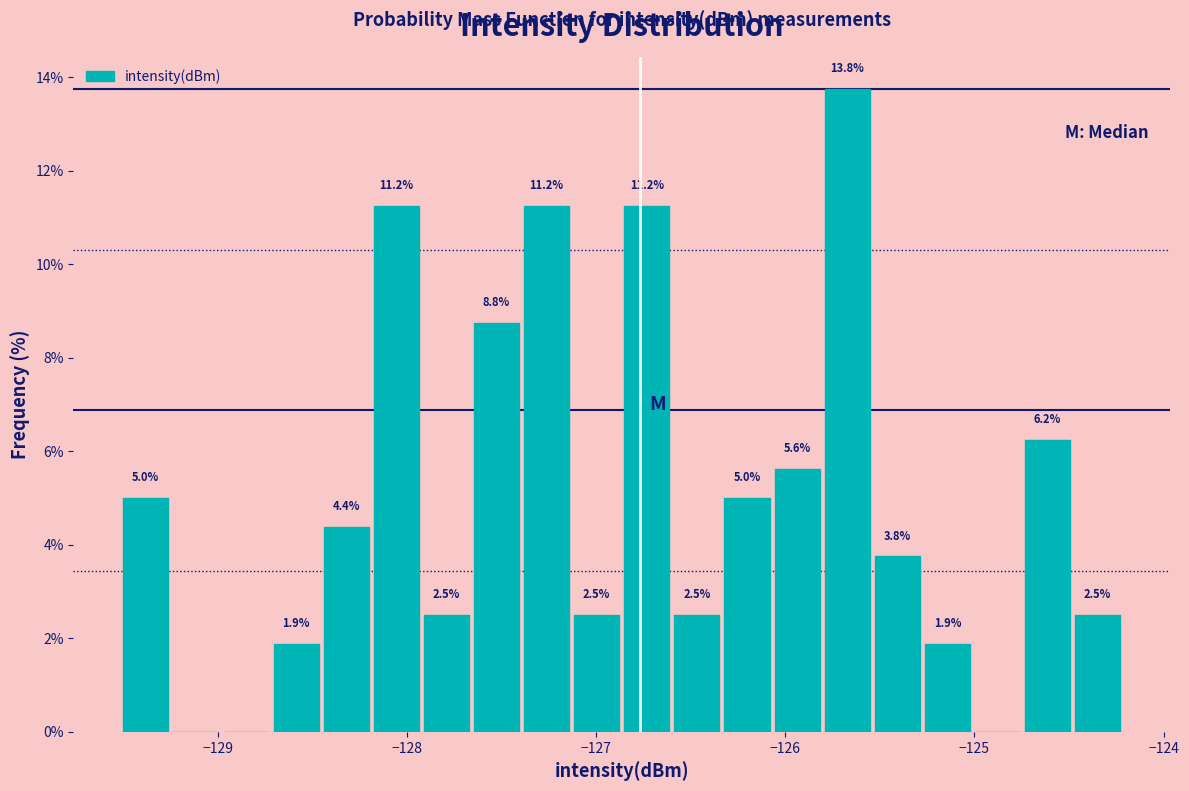

Read against the x-axis, roughly where is the centre of the tallest bar?

-125.7